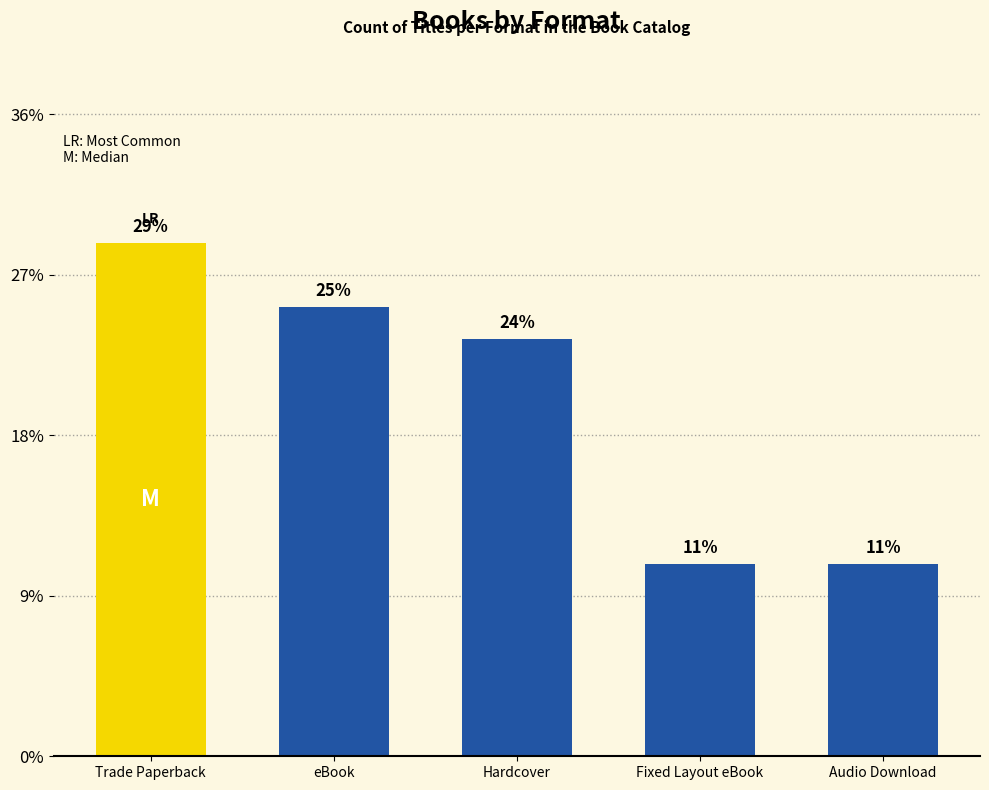

Does the chart contain any negative values?

No